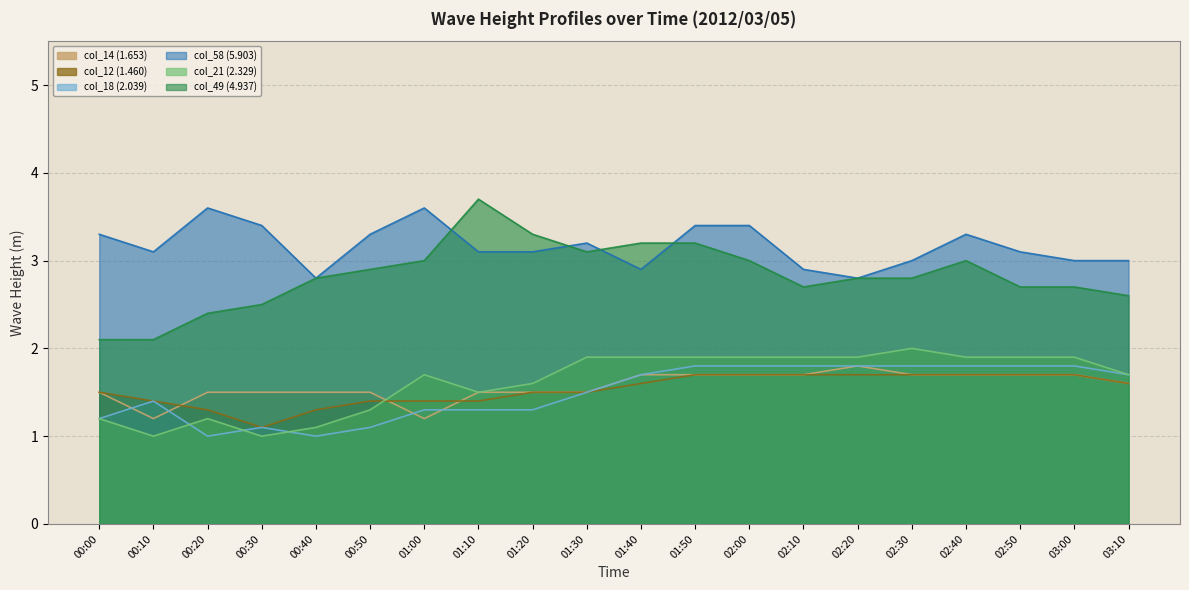

What is the label of the 9th point from the left?

01:20